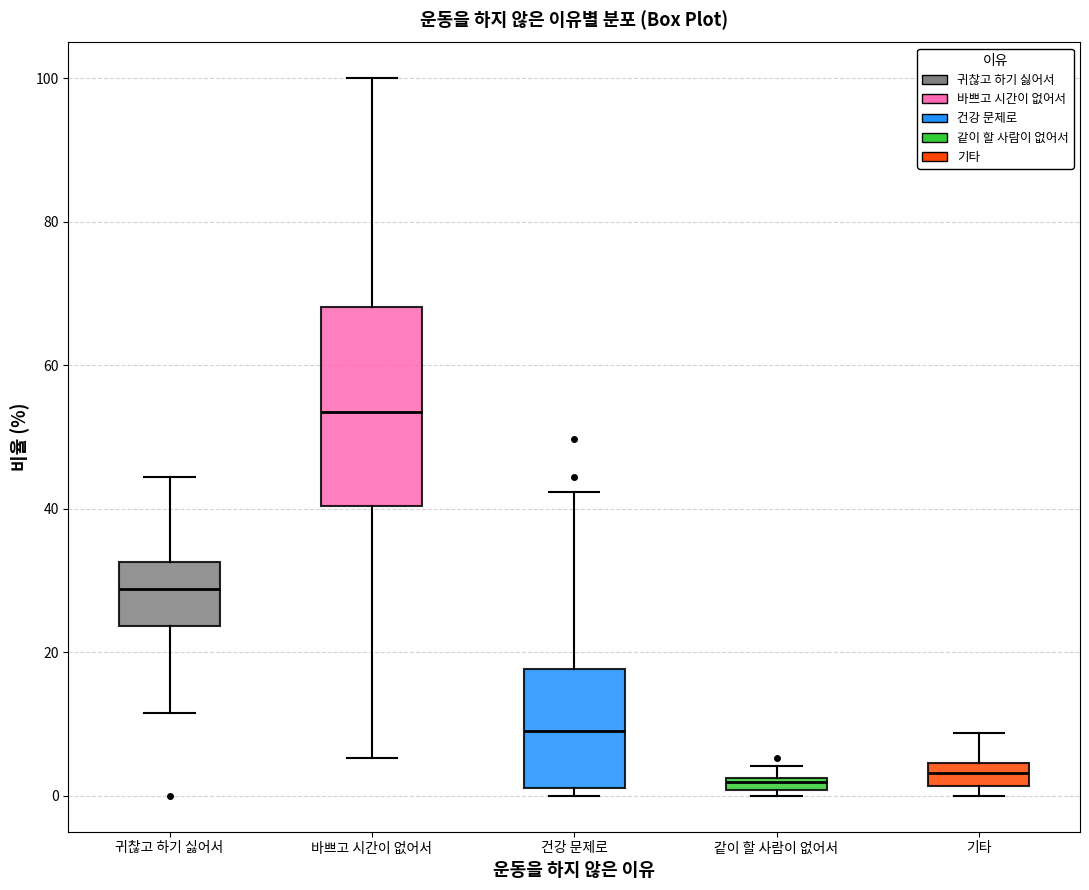

Which box has the highest median line?

바쁘고 시간이 없어서